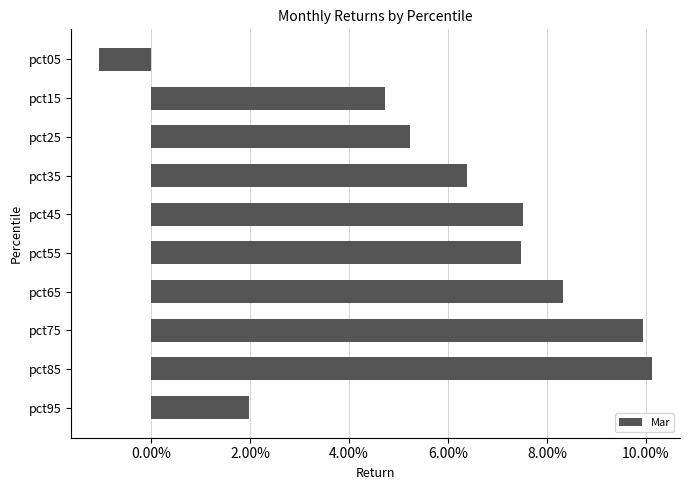

What is the sum of all values?

0.6